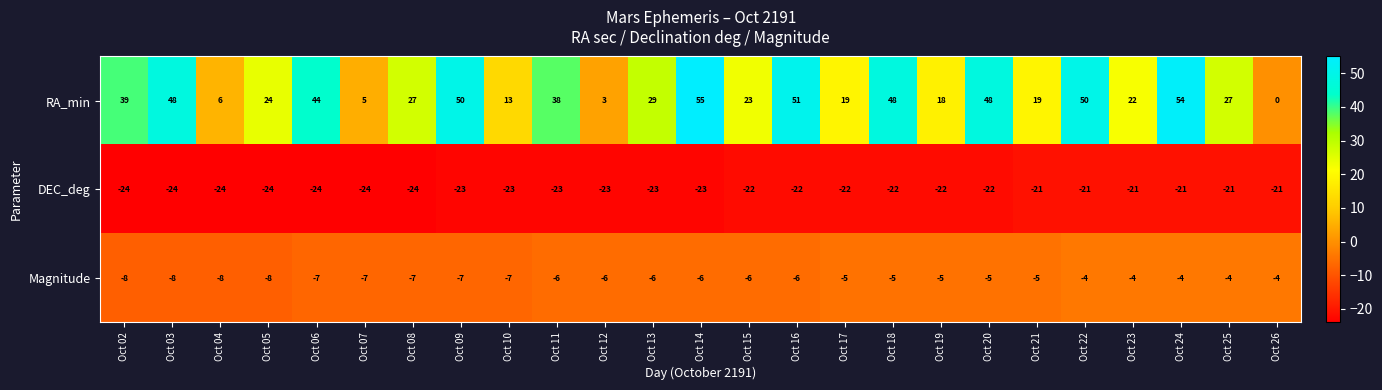

How many distinct data groups are displayed?

3